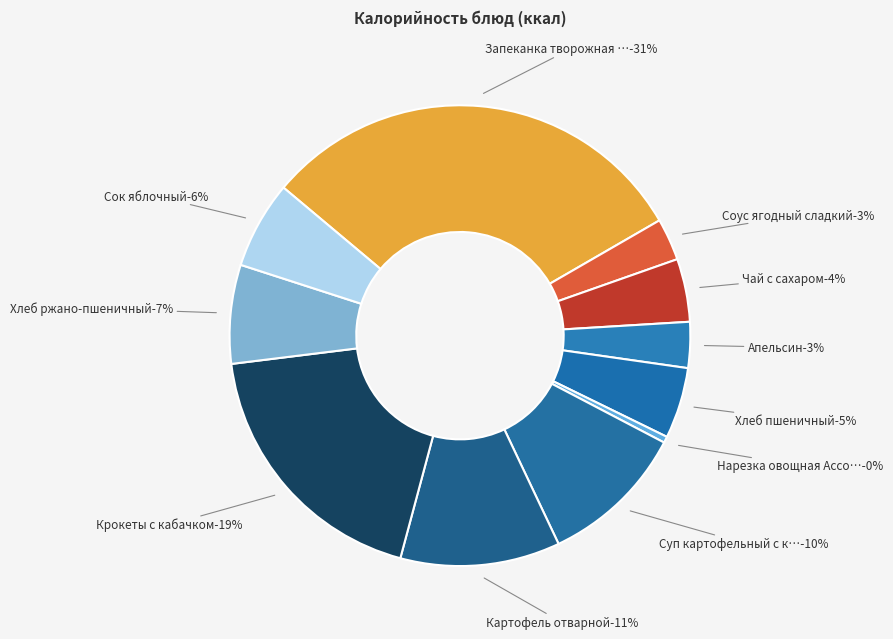

To the nearest percent, what is the difference between the largest and smallest slice percentages?

30%